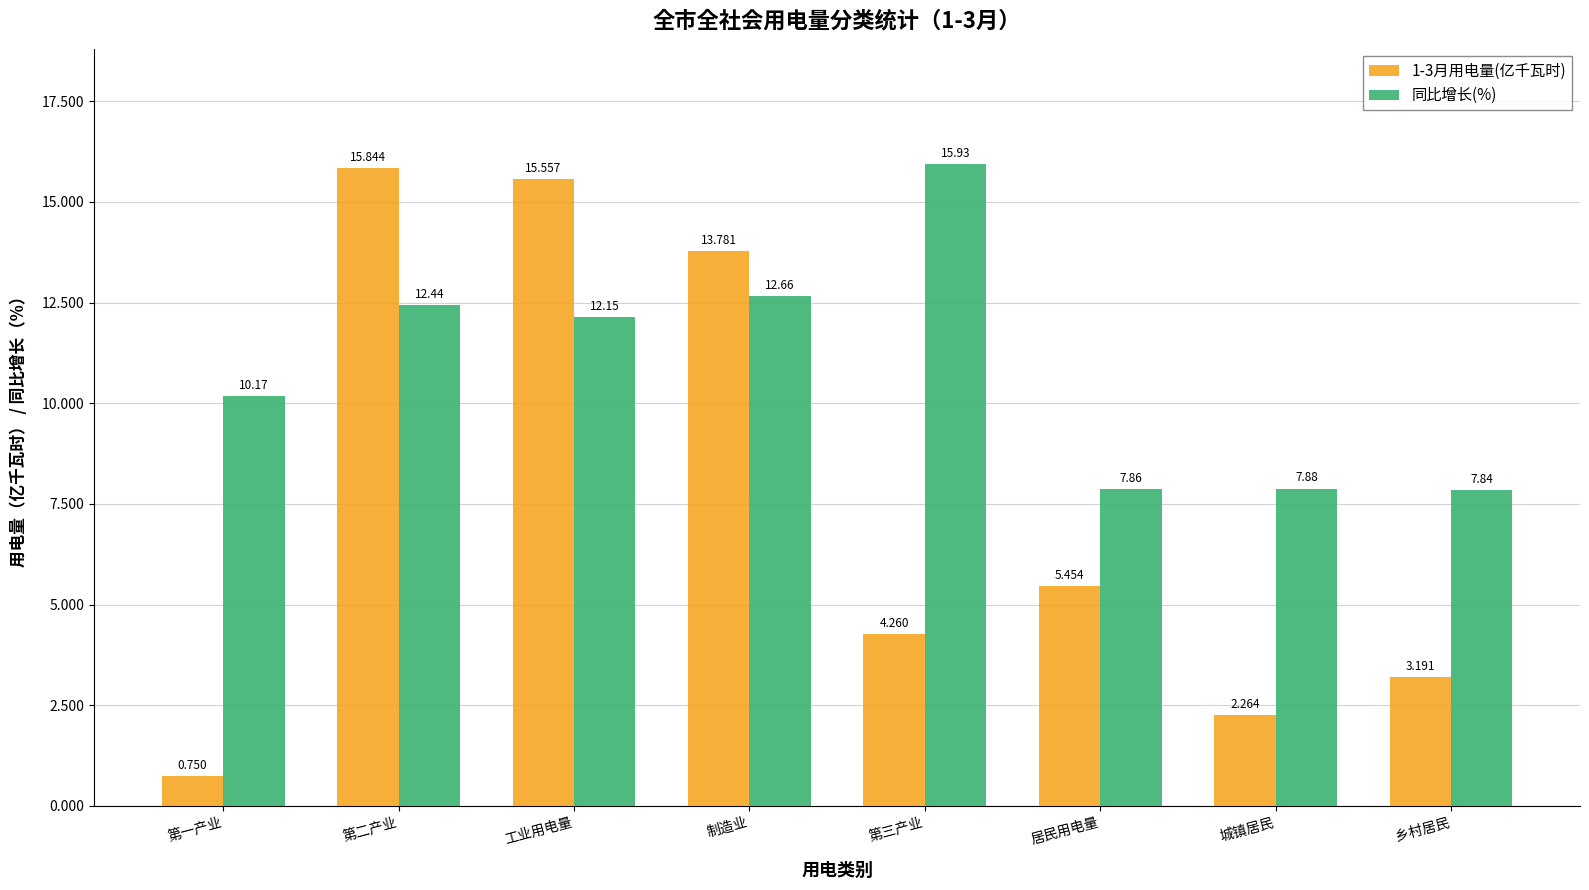

At which category does the chart reach its peak across all series?

第三产业